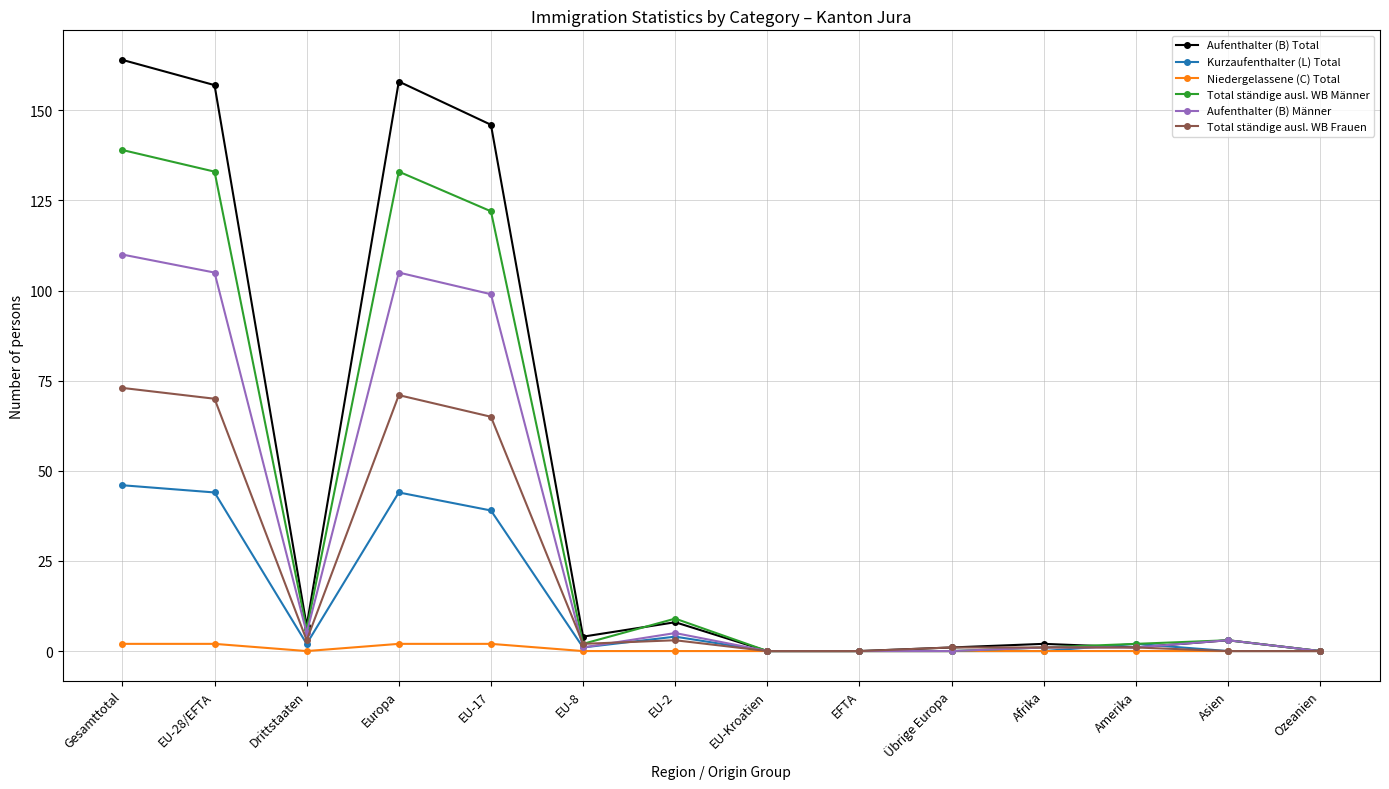

Where is the first local maximum for Aufenthalter (B) Total?

Europa